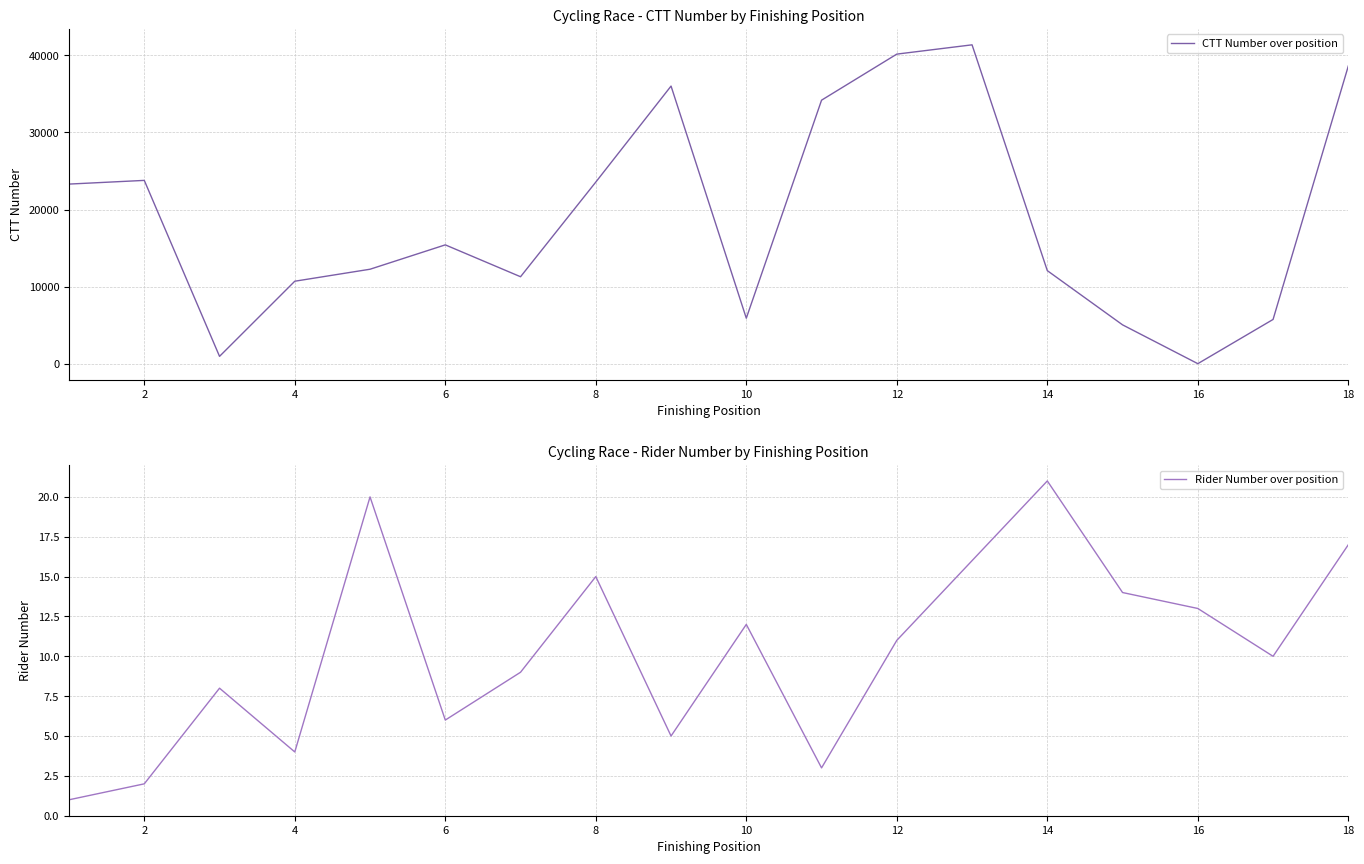

What is the maximum value shown in the chart?

41367